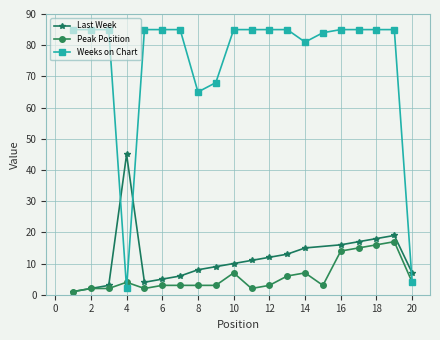

What is the value of the Weeks on Chart point at the 7th from the left?

85